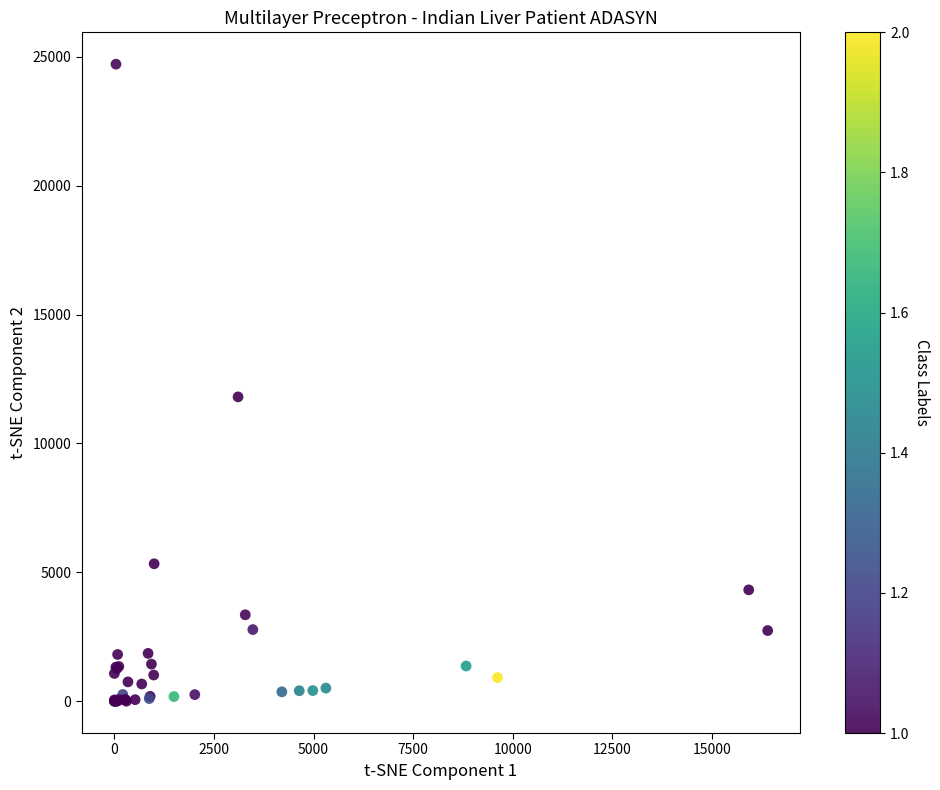

What Y value in the scatter plot is closest to 12360?

11809